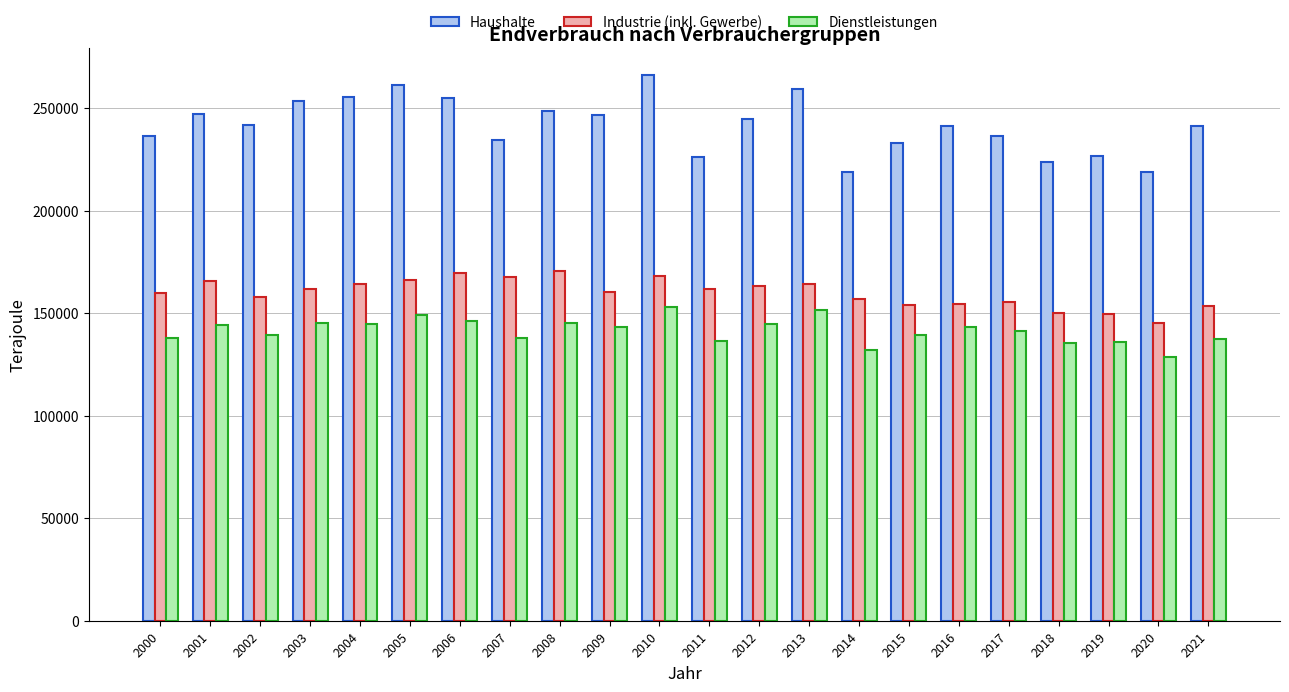

The Industrie (inkl. Gewerbe) series shows 204840 at 2018. True or false?

False